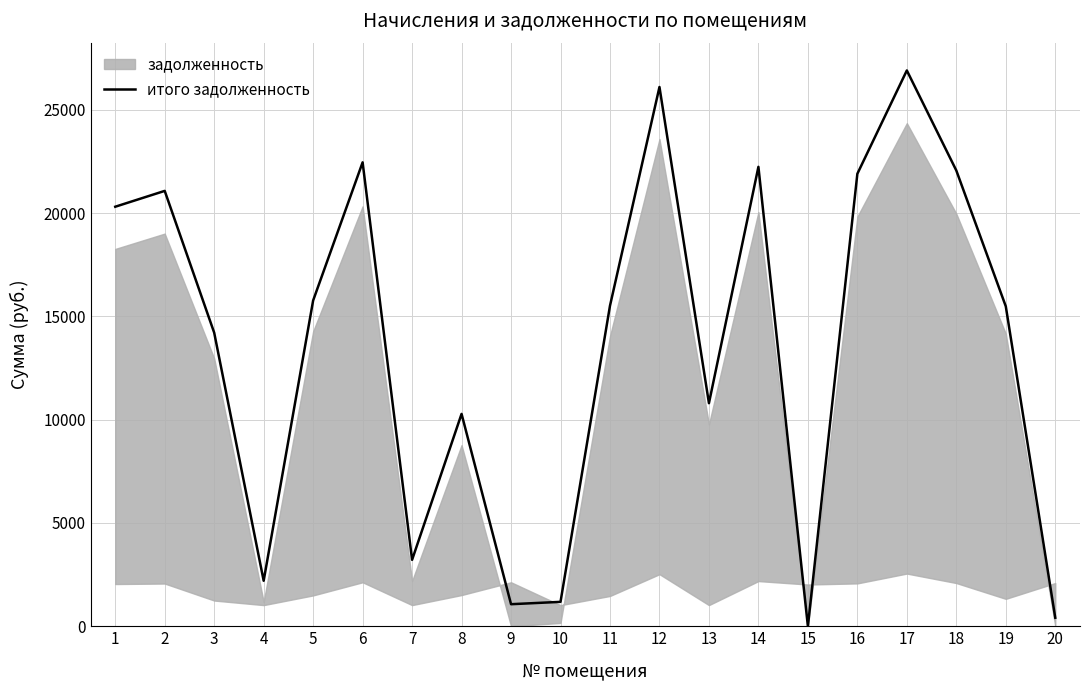

At which label is the value closest to 13457?

3